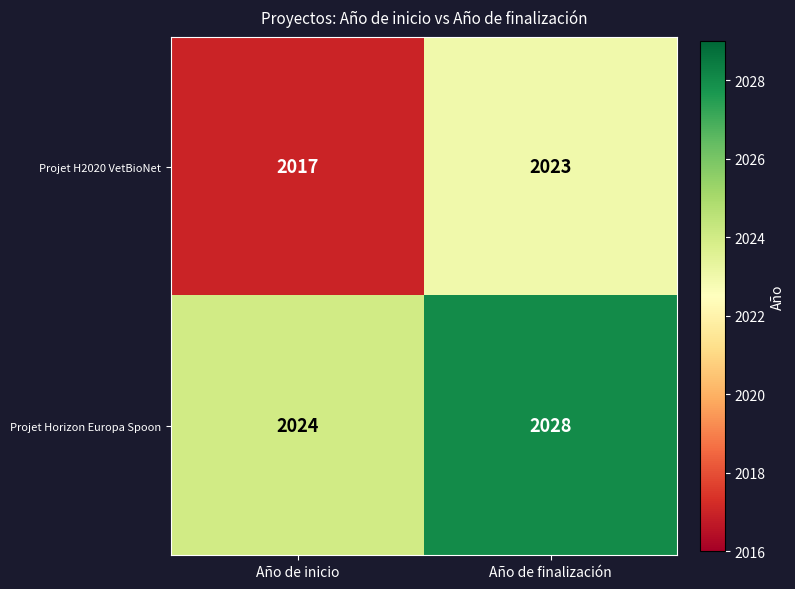

Which series changed the most between Año de inicio and Año de finalización?

Projet H2020 VetBioNet